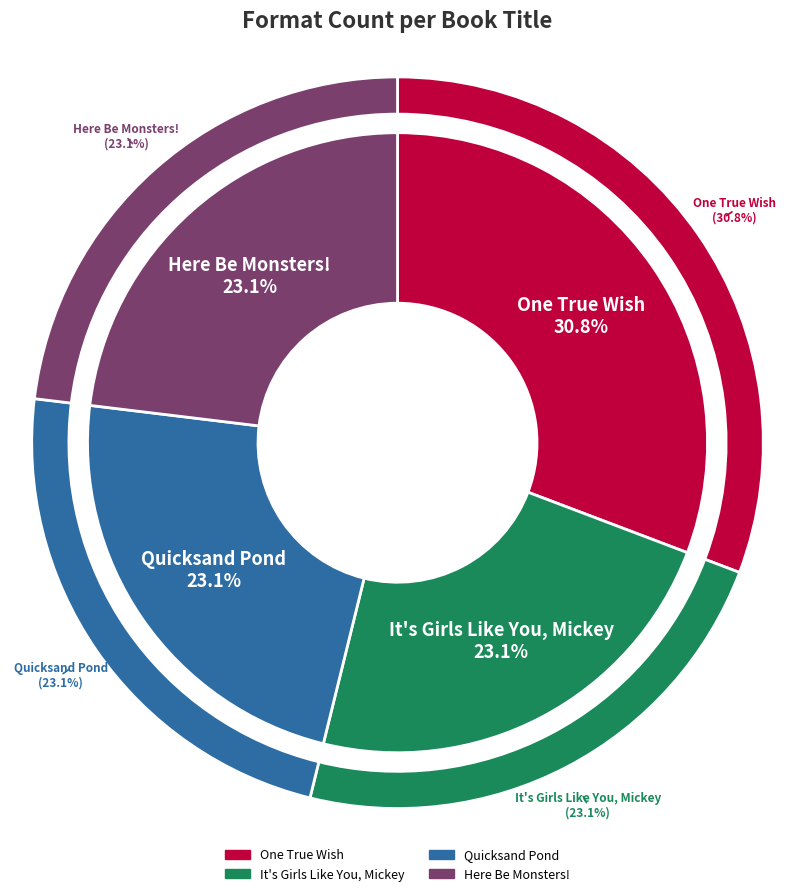

Which has a higher value, One True Wish or Quicksand Pond?

One True Wish